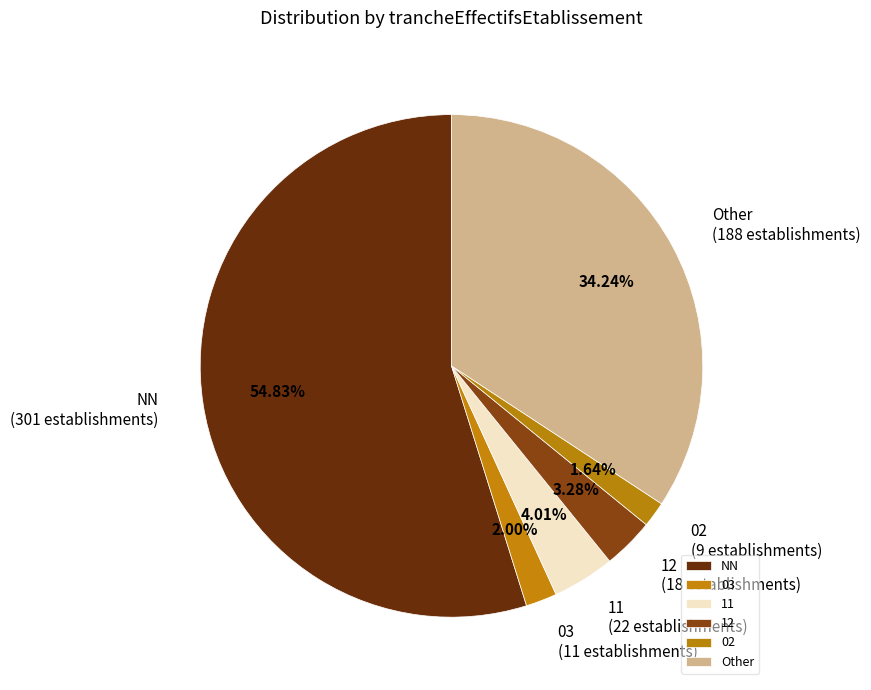

Approximately how many times larger is the value at 11 compared to 02?

2.4